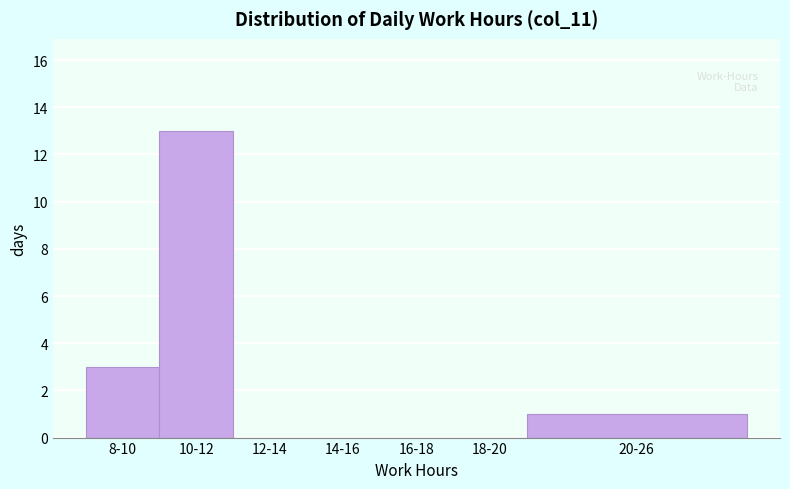

Reading left to right, list all the values displayed in this chart.

8-10=3	10-12=13	12-14=0	14-16=0	16-18=0	18-20=0	20-26=1